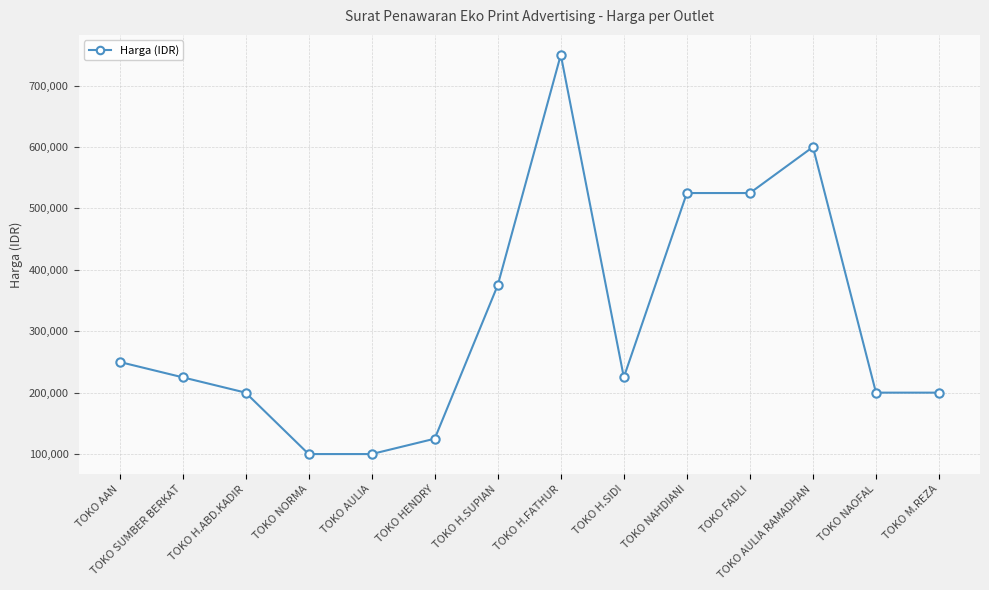

The value at TOKO FADLI is 525000. True or false?

True